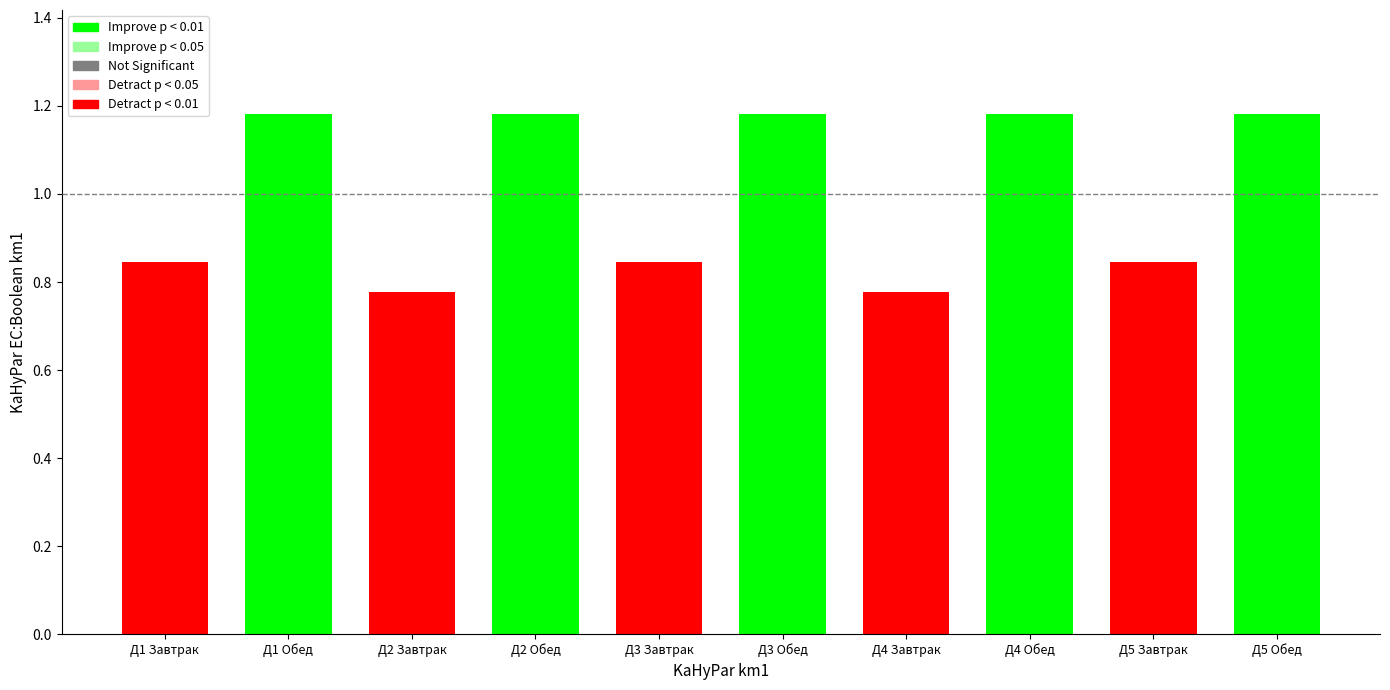

What is the difference between the maximum and second lowest values?

0.4